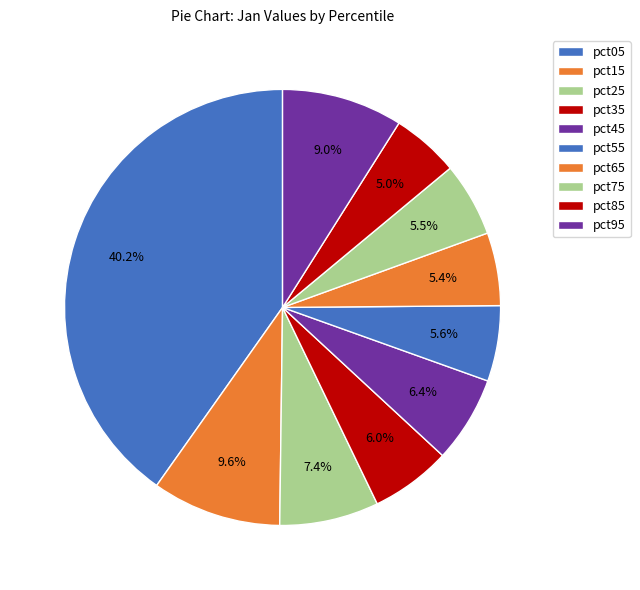

How many slices are in this pie chart?

10